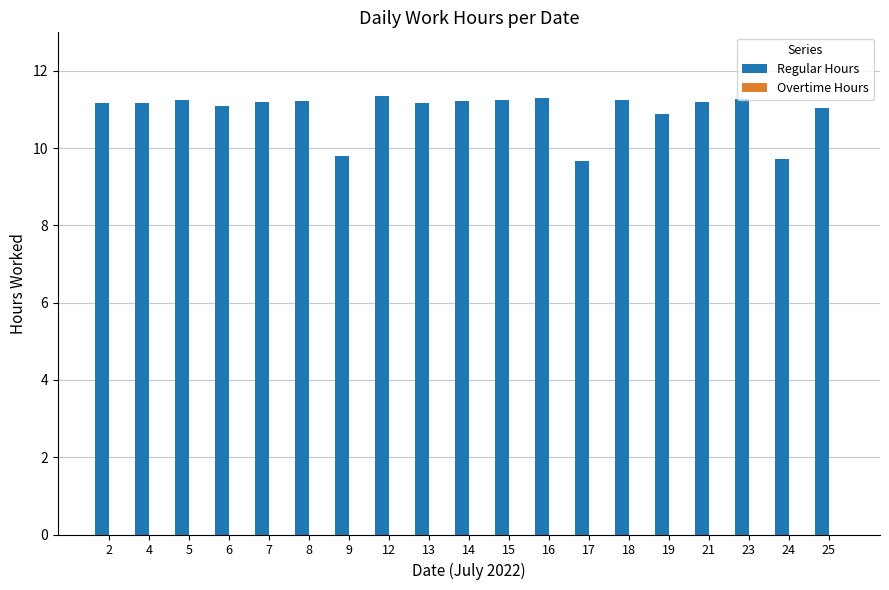

What is the difference between the maximum and minimum values?

1.7